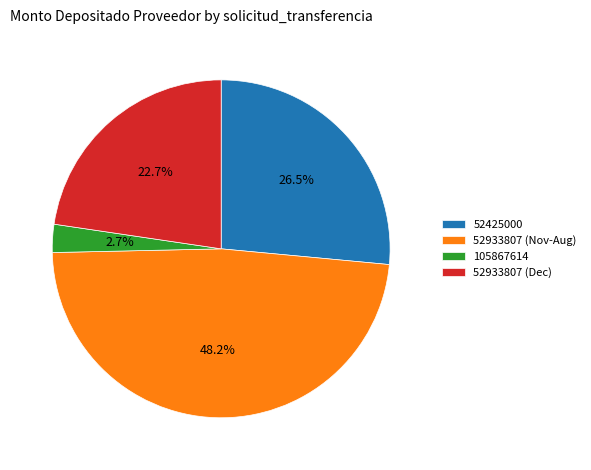

Do 52425000 and 105867614 together represent more than half of the pie?

No